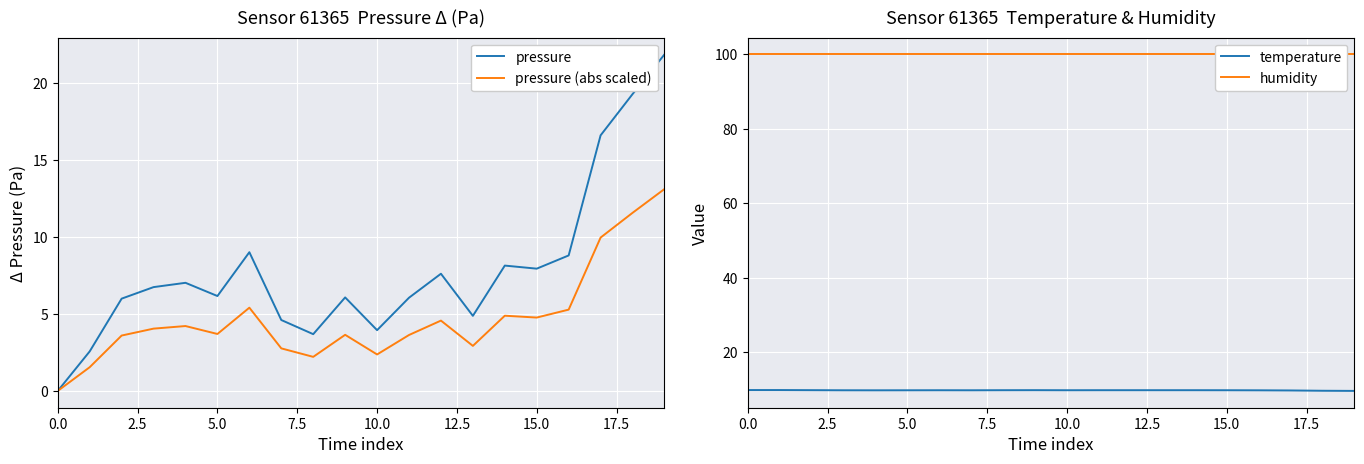

True or false: pressure (abs scaled) and humidity cross at least once.

False